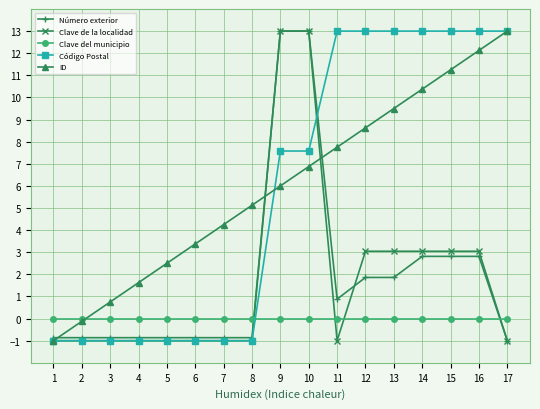

True or false: ID and Clave del municipio intersect in this chart.

True